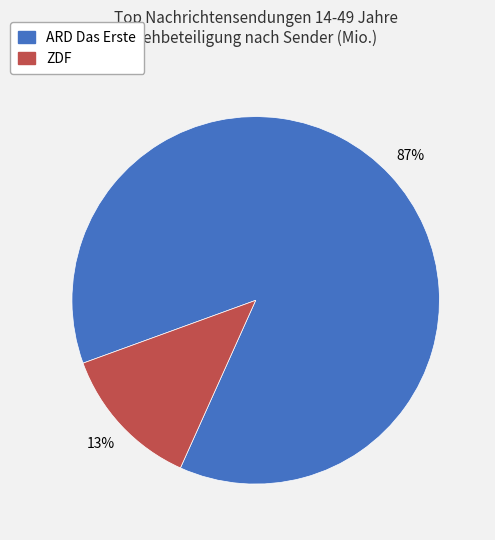

To the nearest percent, what portion does ZDF represent?

13%